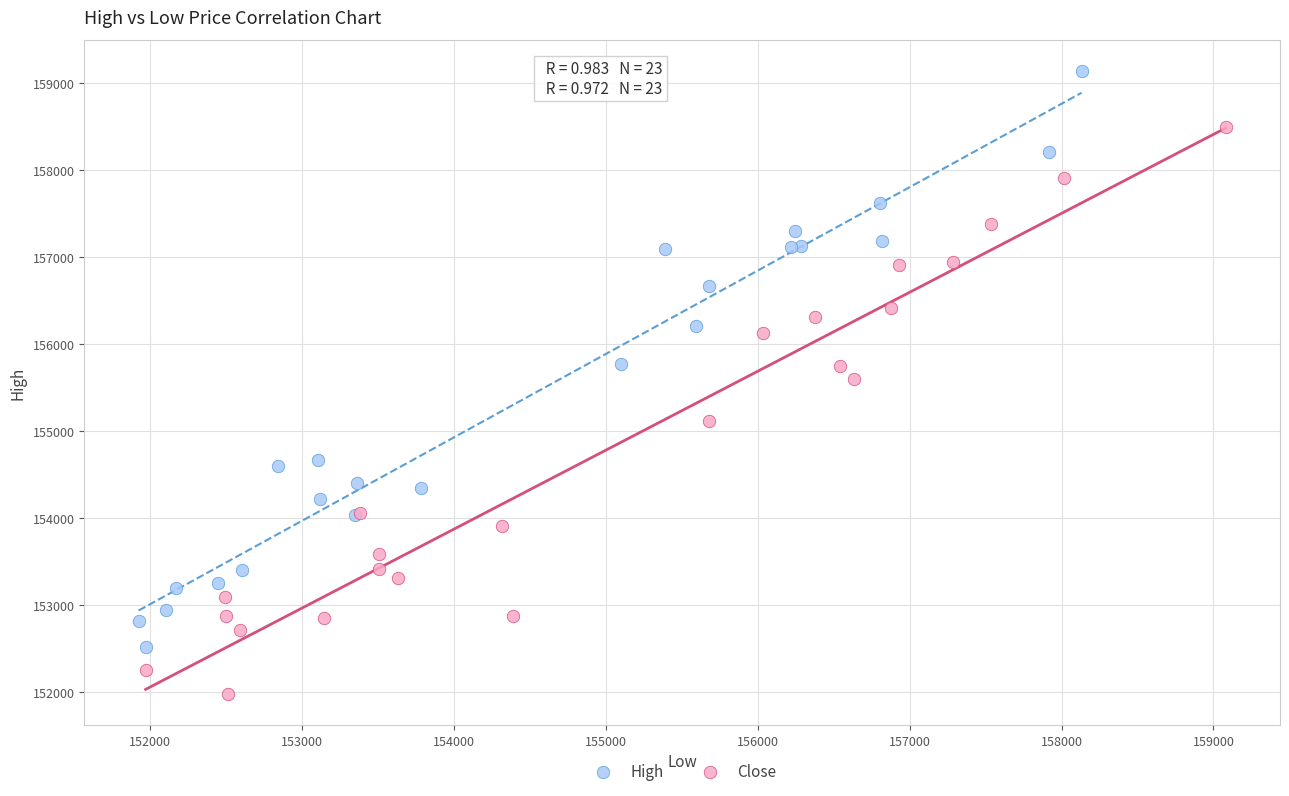

Which series reaches the maximum Y coordinate?

High